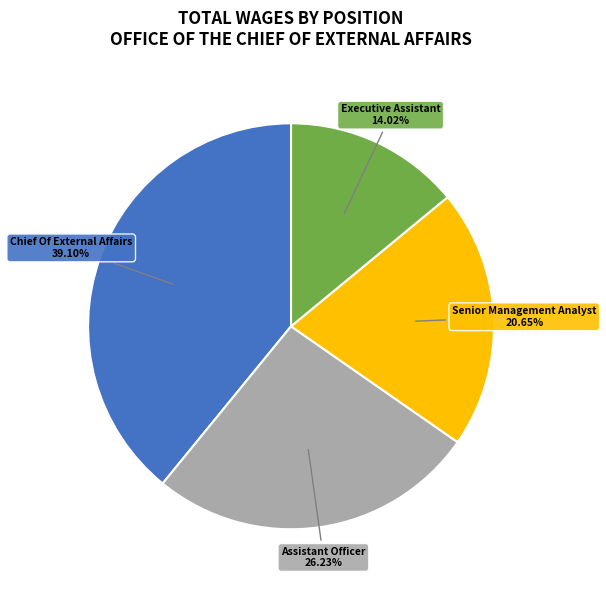

To the nearest percent, what percentage of the pie is Senior Management Analyst?

21%